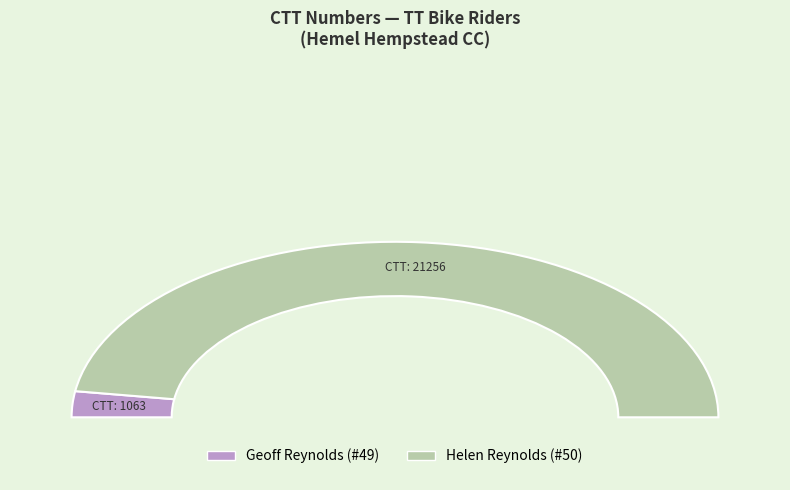

Which has a higher value, 49 or 50?

50